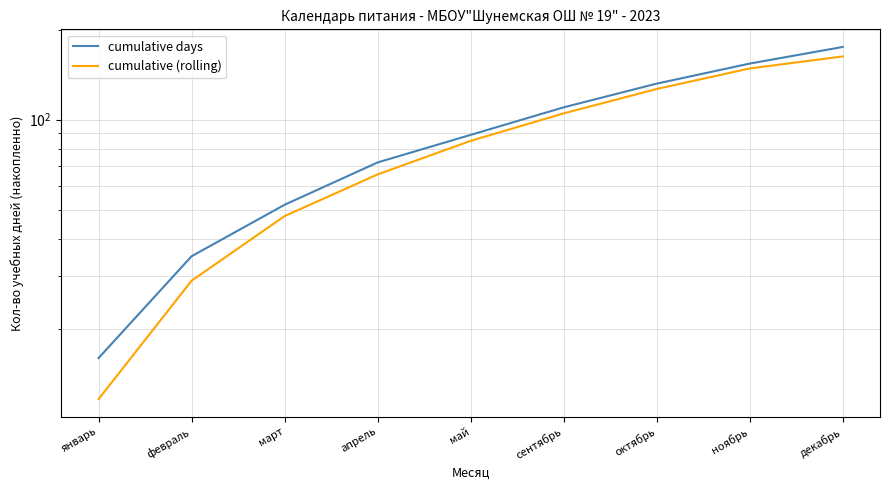

Reading left to right, extract all data points from this chart.

cumulative days: 16.0	35.0	52.0	72.0	89.0	110.0	132.0	154.0	175.0
cumulative (rolling): 11.7	29.0	47.7	65.7	85.0	105.0	126.7	148.3	162.7